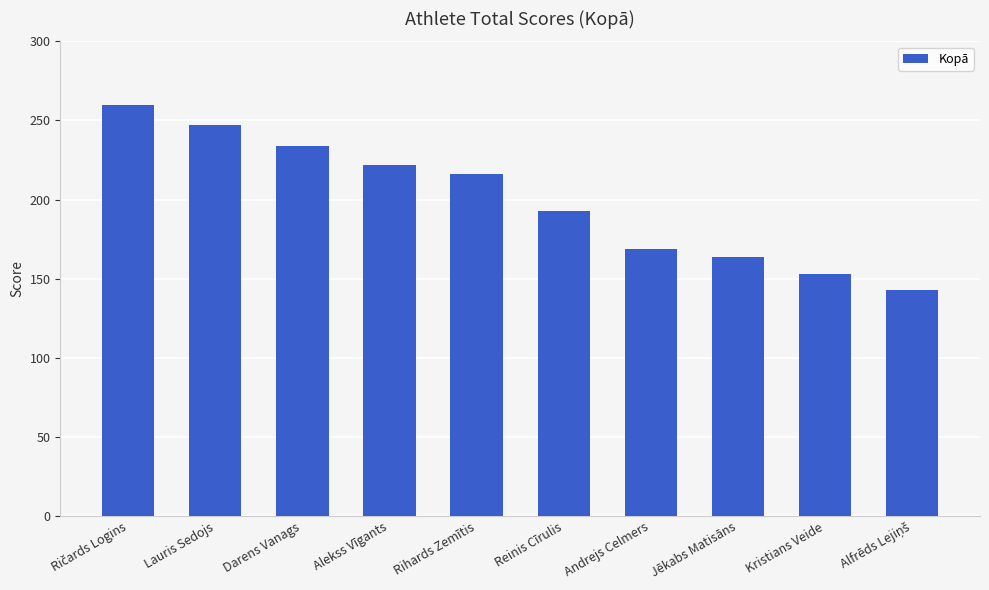

At which label is the value closest to 201?

Reinis Cīrulis